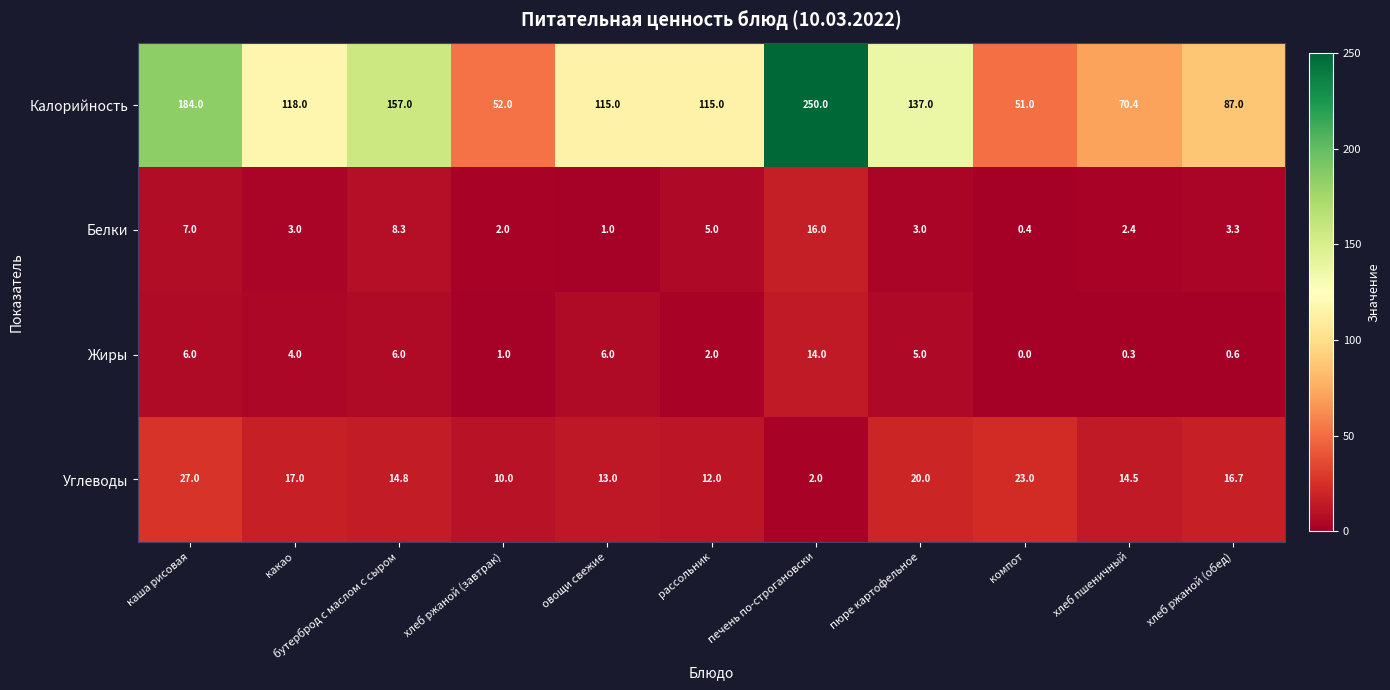

How many data points does each series have?

11